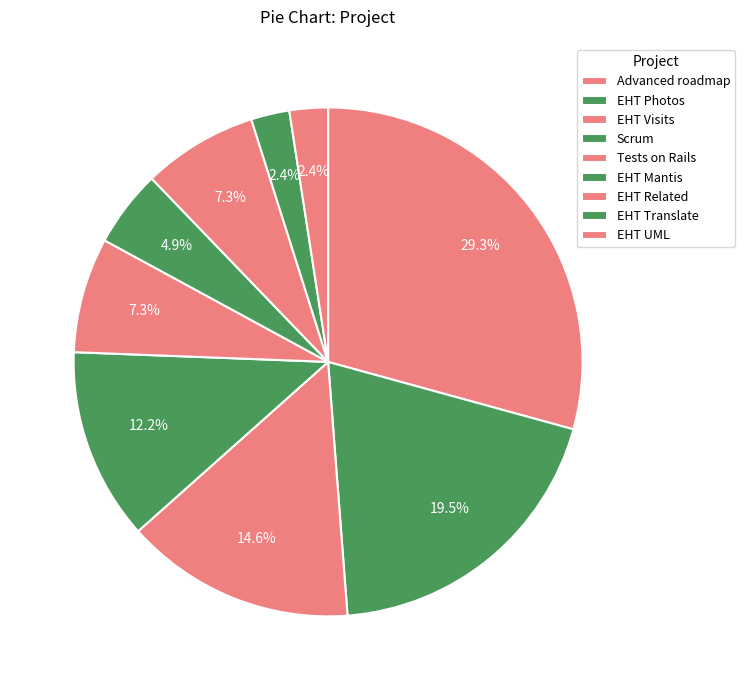

Does EHT Mantis account for over 50% of the chart?

No